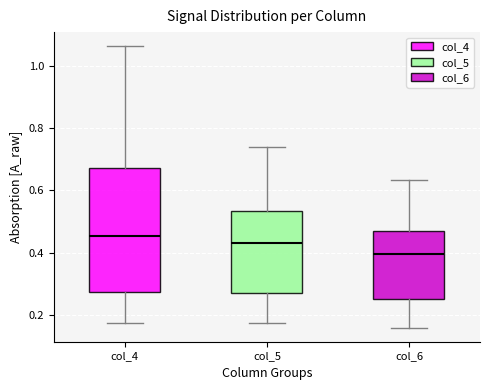

Which box has the lowest median line?

col_6